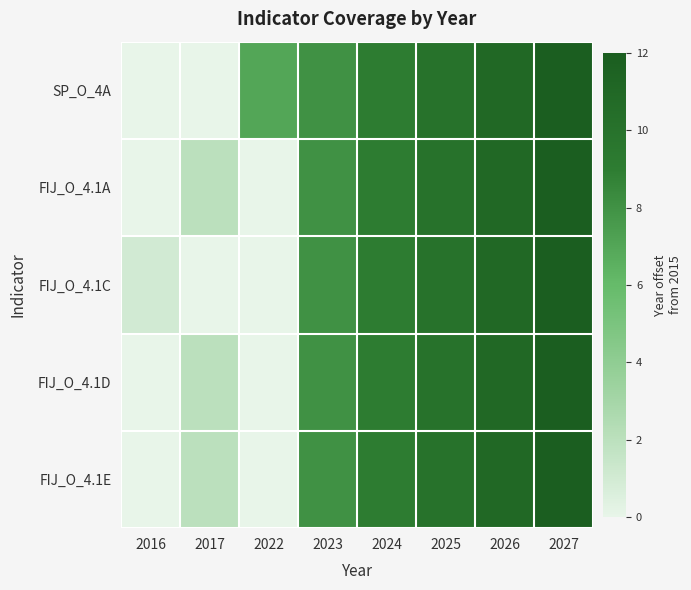

At which category is the sum across all series the highest?

2027